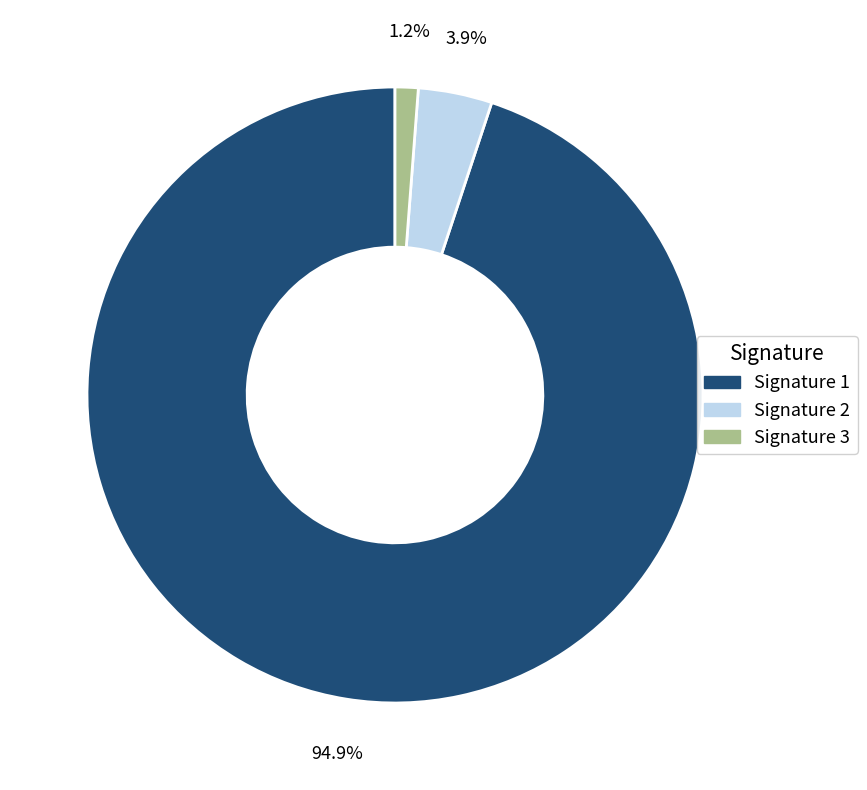

Rank the categories by value from lowest to highest.

Signature 3, Signature 2, Signature 1